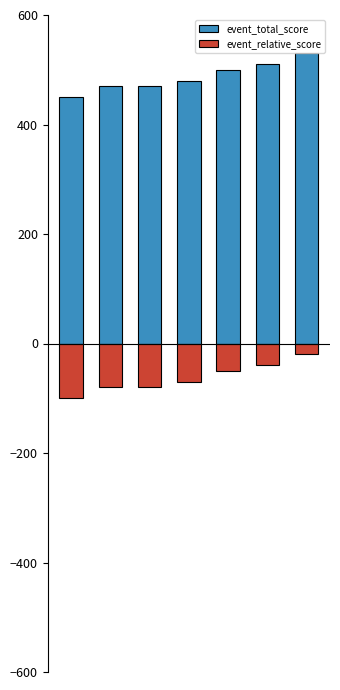

Reading left to right, extract all data points from this chart.

event_total_score: 450	470	470	480	500	510	530
event_relative_score: -100	-80	-80	-70	-50	-40	-20